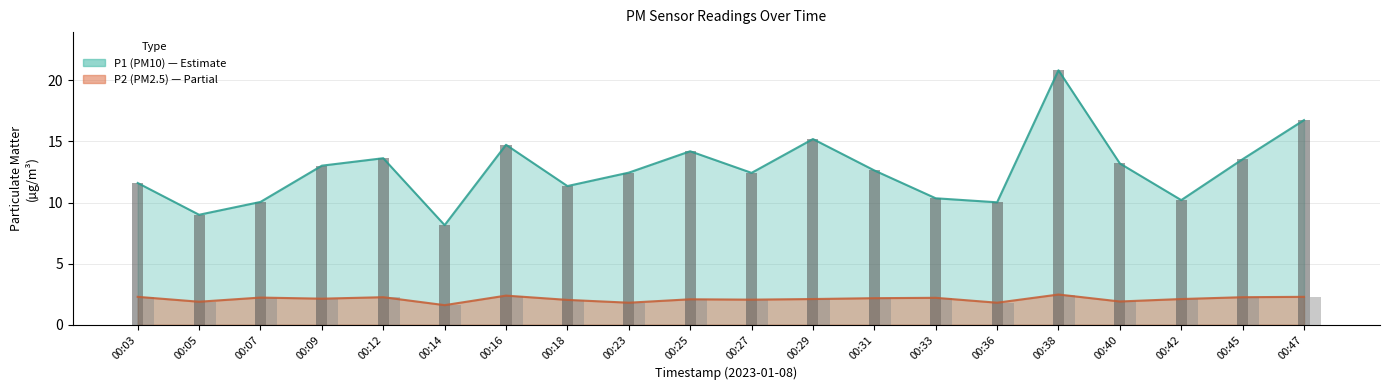

Count the number of categories in the chart.

20